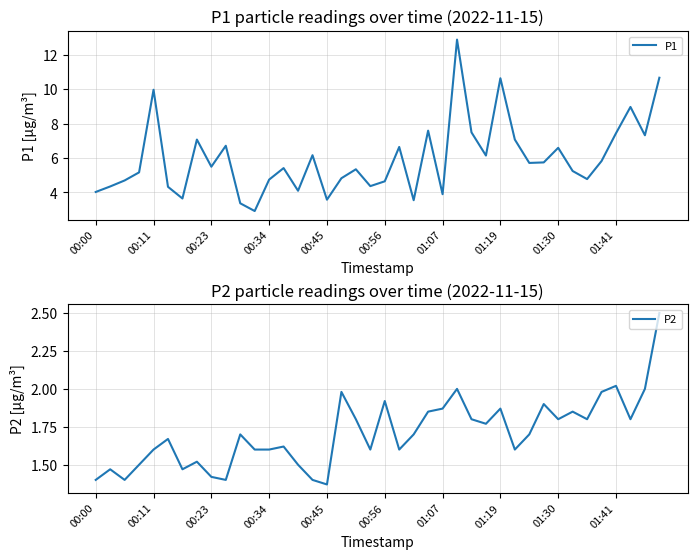

What is the maximum value for P1?

12.9